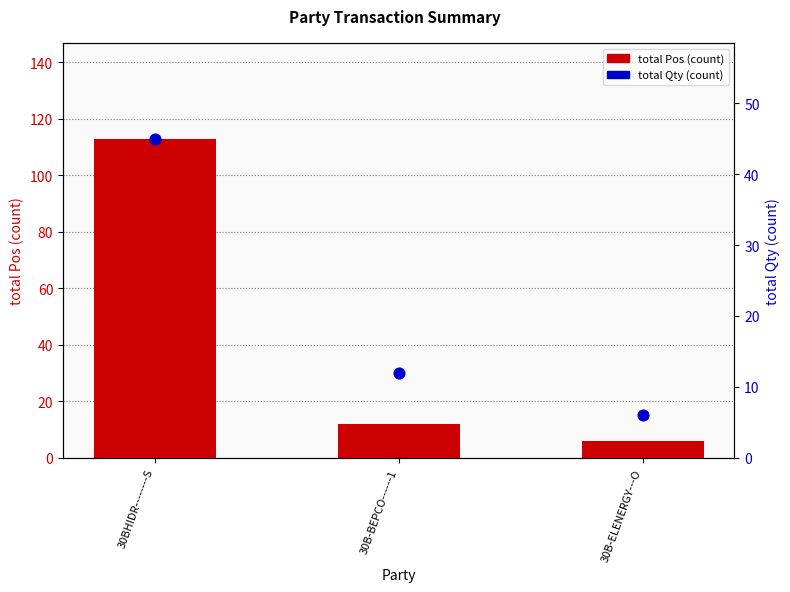

Which series has the largest Y range (max minus min)?

total Pos (count)